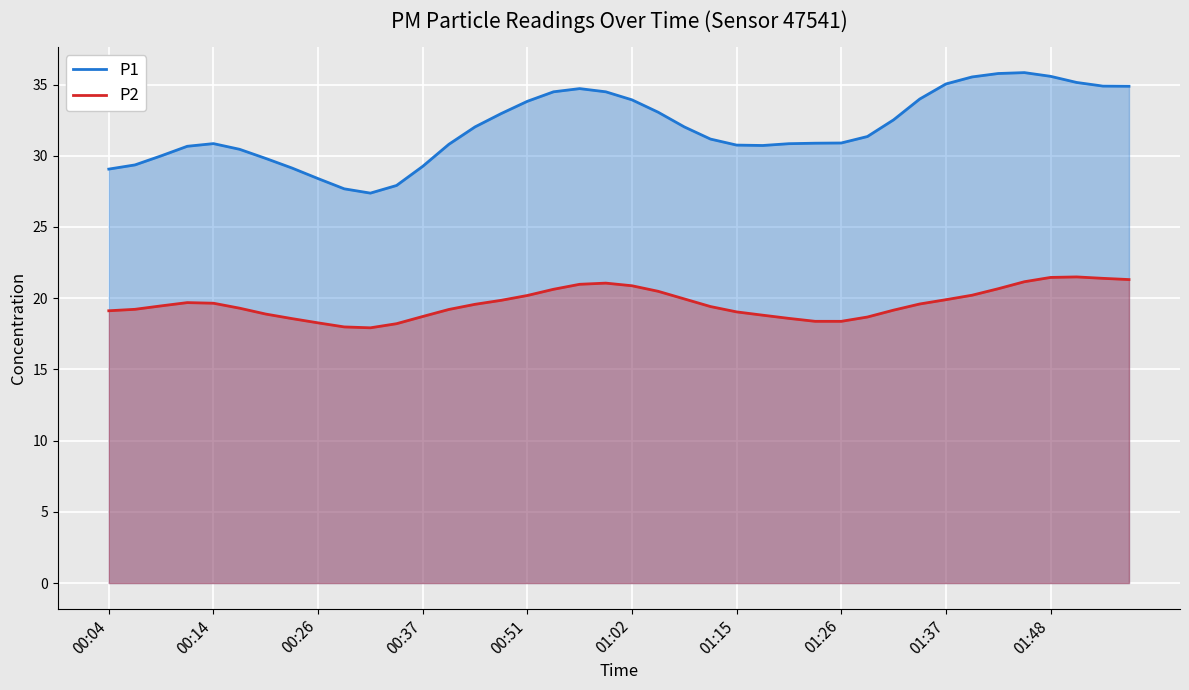

What is the greatest value displayed?

35.8